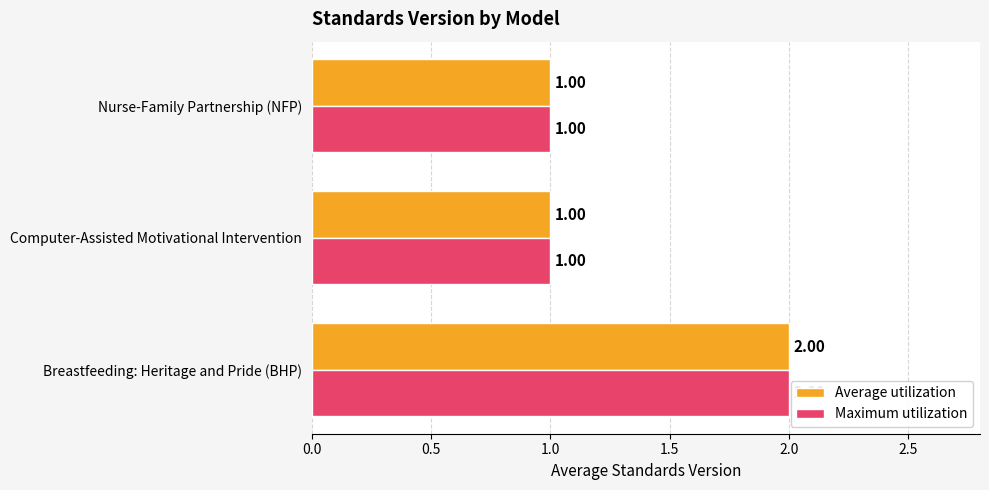

At which category is the sum across all series the highest?

Breastfeeding: Heritage and Pride (BHP)